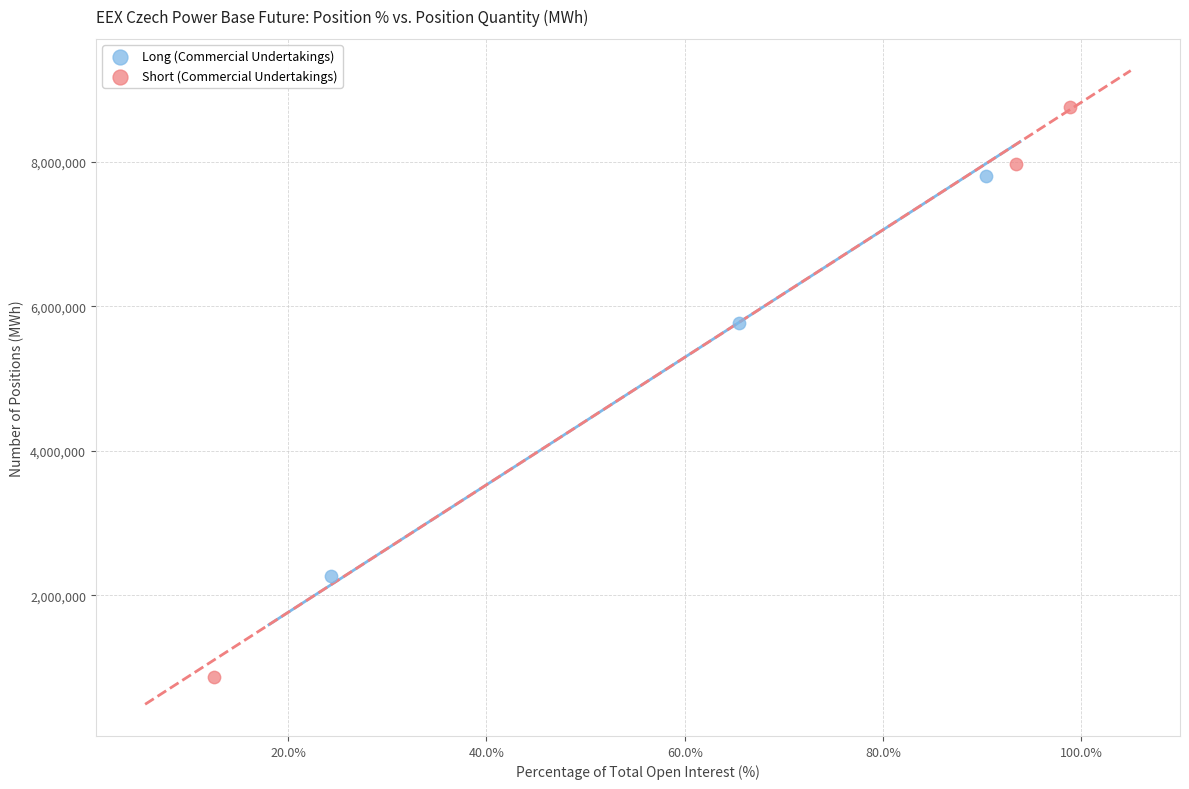

Which series reaches the maximum Y coordinate?

Short (Commercial Undertakings)